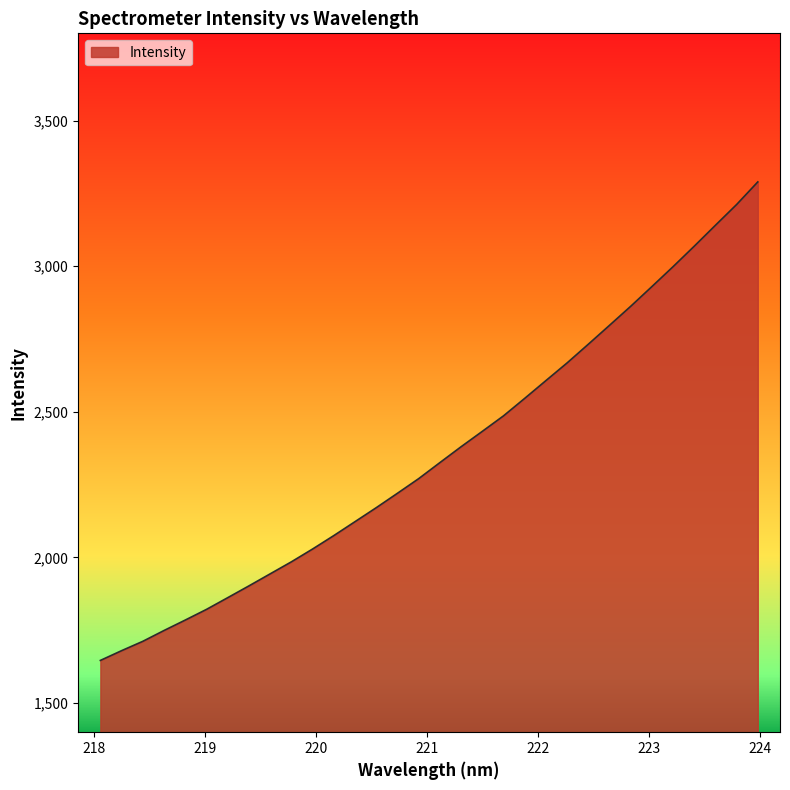

What is the minimum value shown in the chart?

1646.5